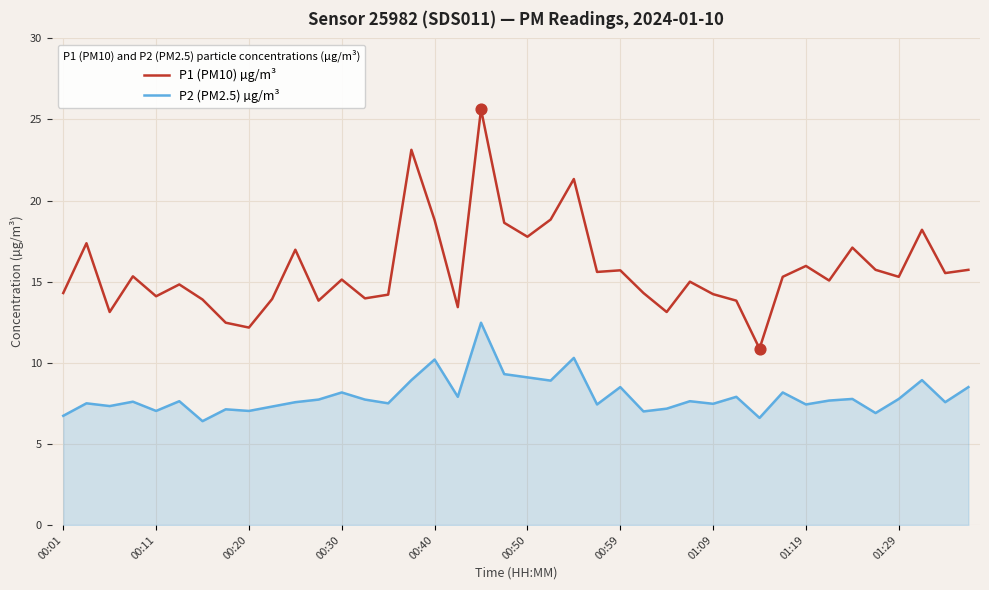

Which series has the largest range (max minus min)?

P1 (PM10) µg/m³